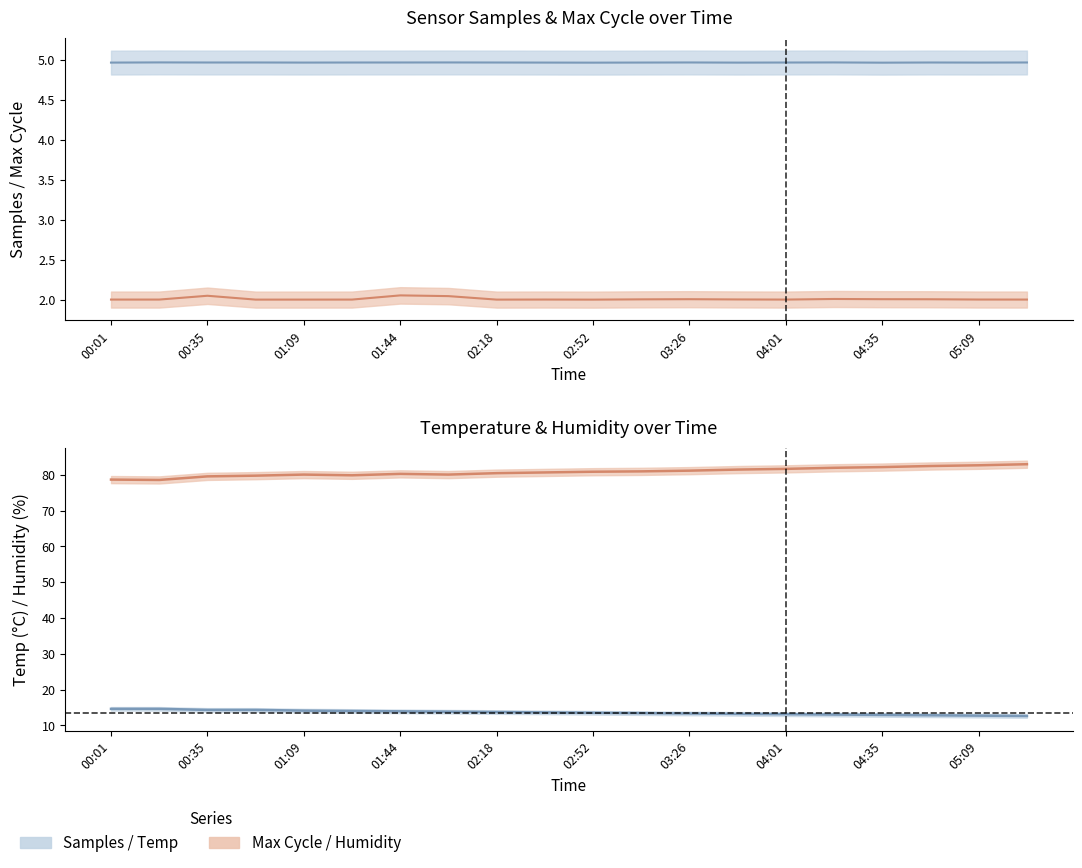

Which label corresponds to the largest value in the chart?

05:26